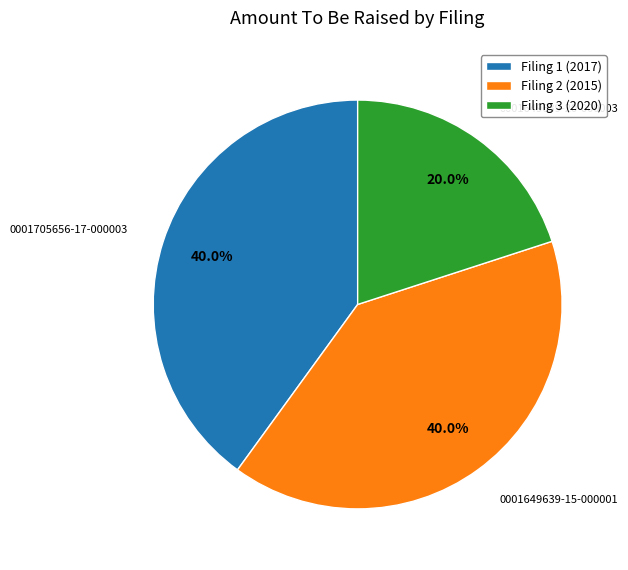

Does any single category account for the majority?

No